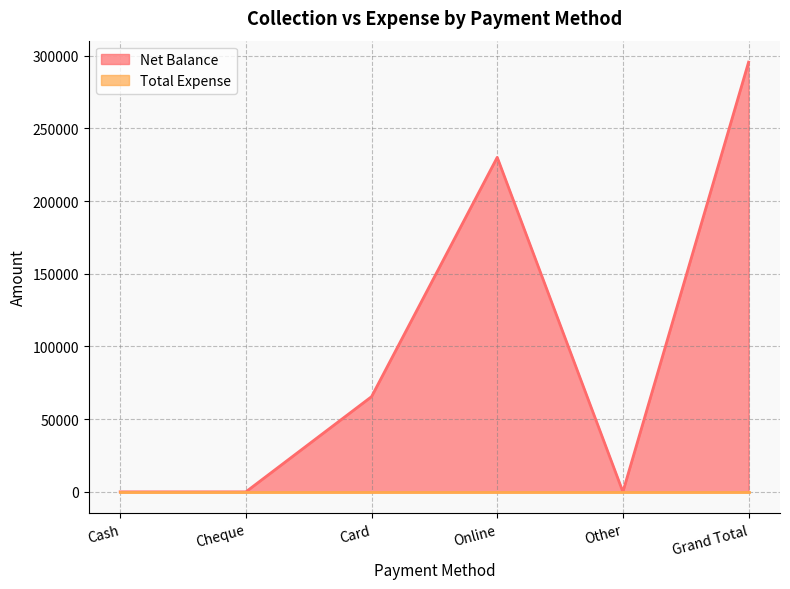

How many values are below 65490?

3